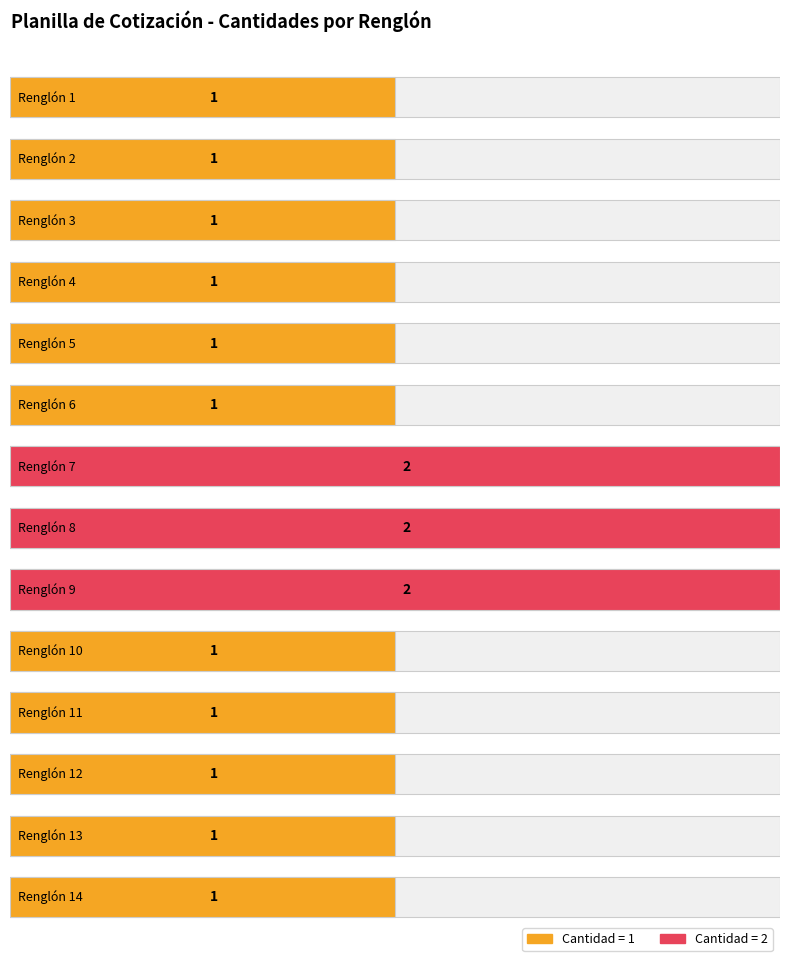

Reading right to left, what are all the values shown in this chart?

Renglón 14=1	Renglón 13=1	Renglón 12=1	Renglón 11=1	Renglón 10=1	Renglón 9=2	Renglón 8=2	Renglón 7=2	Renglón 6=1	Renglón 5=1	Renglón 4=1	Renglón 3=1	Renglón 2=1	Renglón 1=1